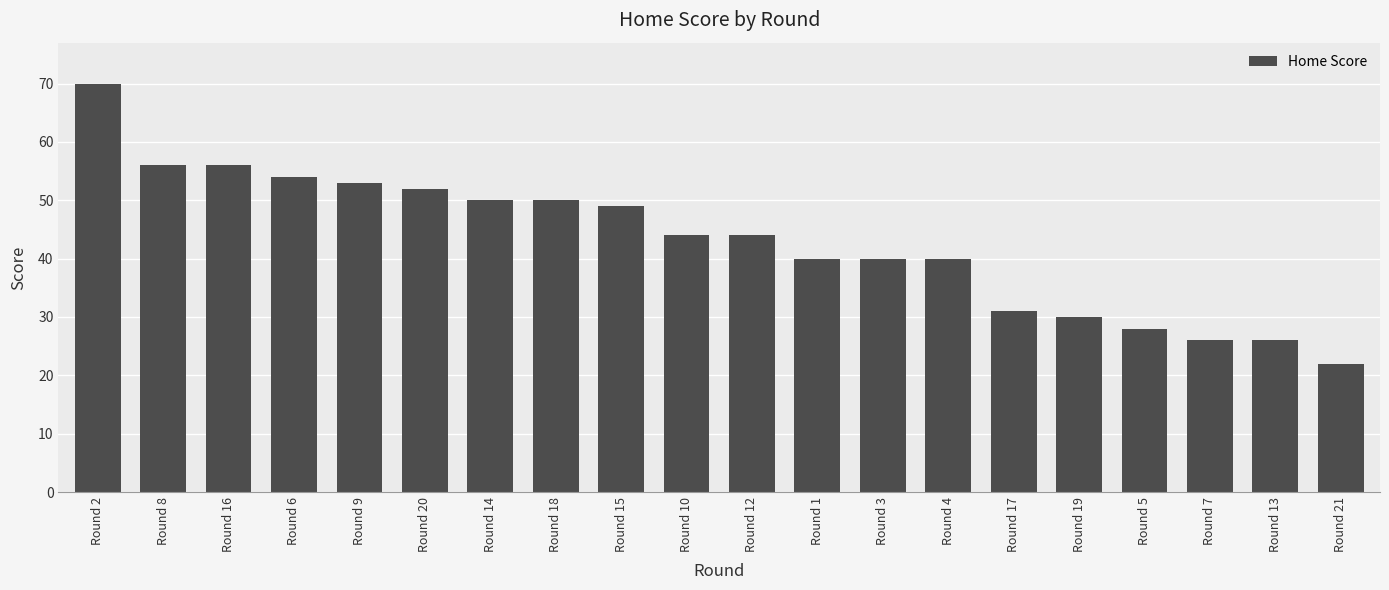

What is the value of the 8th bar from the left?

50